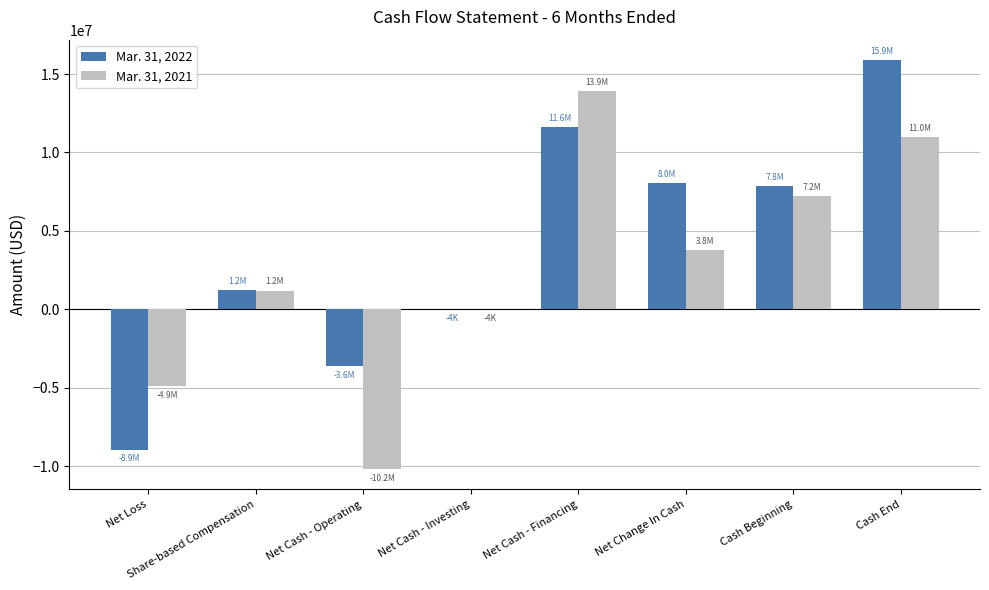

Does the chart contain stacked bars?

No